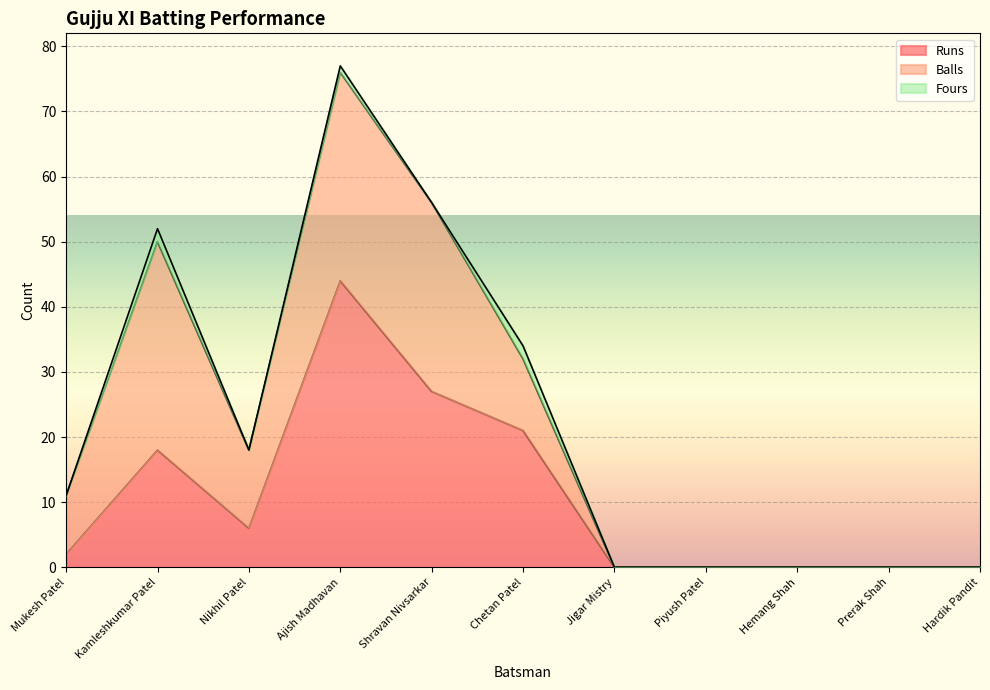

Which series ends up on top after the final intersection of Balls and Runs?

Runs